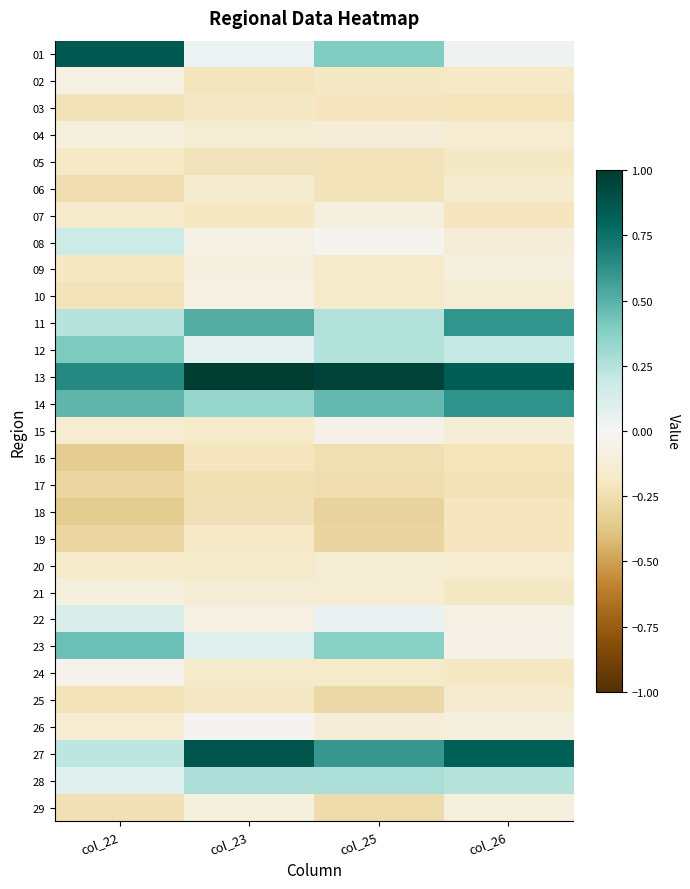

Reading left to right, transcribe all the data shown in this chart.

01: col_22=0.9	col_23=0.0	col_25=0.4	col_26=0.0
02: col_22=-0.1	col_23=-0.2	col_25=-0.2	col_26=-0.2
03: col_22=-0.2	col_23=-0.2	col_25=-0.2	col_26=-0.2
04: col_22=-0.1	col_23=-0.1	col_25=-0.1	col_26=-0.1
05: col_22=-0.2	col_23=-0.2	col_25=-0.2	col_26=-0.2
06: col_22=-0.3	col_23=-0.2	col_25=-0.2	col_26=-0.2
07: col_22=-0.2	col_23=-0.2	col_25=-0.1	col_26=-0.2
08: col_22=0.2	col_23=-0.1	col_25=-0.0	col_26=-0.1
09: col_22=-0.2	col_23=-0.1	col_25=-0.2	col_26=-0.1
10: col_22=-0.2	col_23=-0.1	col_25=-0.2	col_26=-0.1
11: col_22=0.2	col_23=0.5	col_25=0.3	col_26=0.6
12: col_22=0.4	col_23=0.1	col_25=0.3	col_26=0.2
13: col_22=0.7	col_23=1.0	col_25=1.0	col_26=0.8
14: col_22=0.5	col_23=0.3	col_25=0.5	col_26=0.6
15: col_22=-0.1	col_23=-0.2	col_25=-0.1	col_26=-0.1
16: col_22=-0.3	col_23=-0.2	col_25=-0.2	col_26=-0.2
17: col_22=-0.3	col_23=-0.2	col_25=-0.3	col_26=-0.2
18: col_22=-0.4	col_23=-0.2	col_25=-0.3	col_26=-0.2
19: col_22=-0.3	col_23=-0.2	col_25=-0.3	col_26=-0.2
20: col_22=-0.2	col_23=-0.2	col_25=-0.1	col_26=-0.1
21: col_22=-0.1	col_23=-0.1	col_25=-0.1	col_26=-0.2
22: col_22=0.1	col_23=-0.1	col_25=0.1	col_26=-0.1
23: col_22=0.4	col_23=0.1	col_25=0.4	col_26=-0.1
24: col_22=-0.0	col_23=-0.2	col_25=-0.2	col_26=-0.2
25: col_22=-0.2	col_23=-0.2	col_25=-0.3	col_26=-0.1
26: col_22=-0.1	col_23=-0.0	col_25=-0.1	col_26=-0.1
27: col_22=0.2	col_23=0.9	col_25=0.6	col_26=0.8
28: col_22=0.1	col_23=0.3	col_25=0.3	col_26=0.2
29: col_22=-0.2	col_23=-0.1	col_25=-0.3	col_26=-0.1